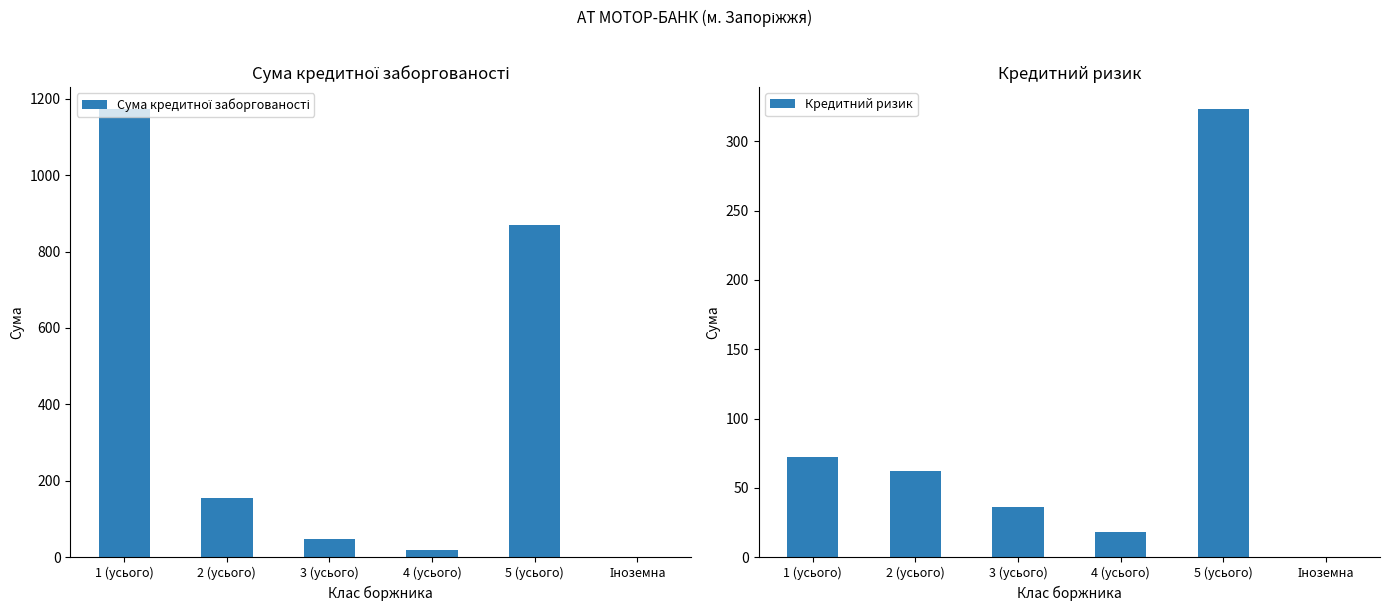

What position from the left is Іноземна?

6